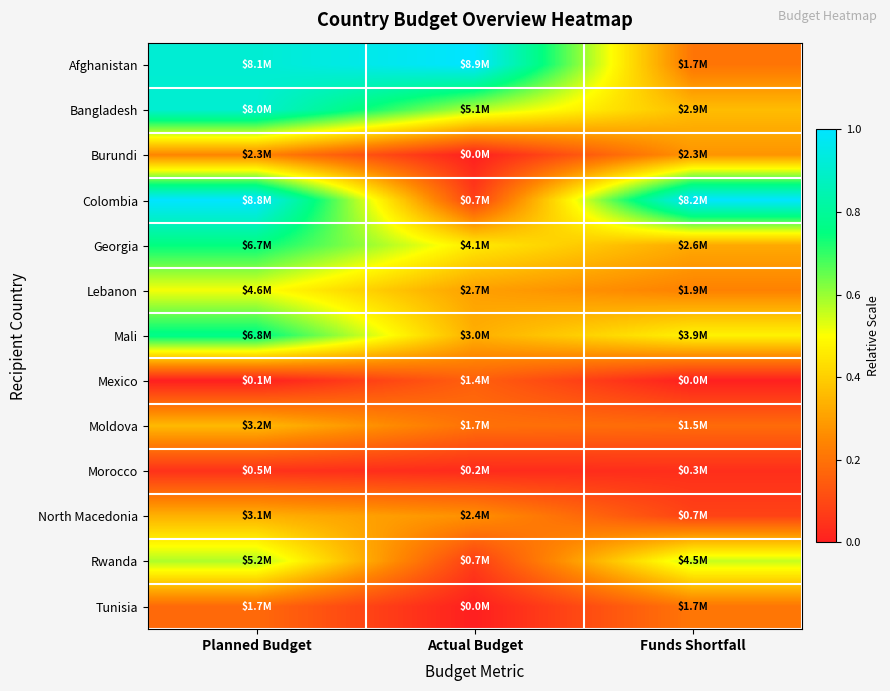

Reading left to right, transcribe all the data shown in this chart.

Afghanistan: Planned Budget=0.9	Actual Budget=1.0	Funds Shortfall=0.2
Bangladesh: Planned Budget=0.9	Actual Budget=0.6	Funds Shortfall=0.4
Burundi: Planned Budget=0.2	Actual Budget=0.0	Funds Shortfall=0.3
Colombia: Planned Budget=1.0	Actual Budget=0.1	Funds Shortfall=1.0
Georgia: Planned Budget=0.8	Actual Budget=0.5	Funds Shortfall=0.3
Lebanon: Planned Budget=0.5	Actual Budget=0.3	Funds Shortfall=0.2
Mali: Planned Budget=0.8	Actual Budget=0.3	Funds Shortfall=0.5
Mexico: Planned Budget=0.0	Actual Budget=0.2	Funds Shortfall=0.0
Moldova: Planned Budget=0.4	Actual Budget=0.2	Funds Shortfall=0.2
Morocco: Planned Budget=0.0	Actual Budget=0.0	Funds Shortfall=0.0
North Macedonia: Planned Budget=0.3	Actual Budget=0.3	Funds Shortfall=0.1
Rwanda: Planned Budget=0.6	Actual Budget=0.1	Funds Shortfall=0.6
Tunisia: Planned Budget=0.2	Actual Budget=0.0	Funds Shortfall=0.2